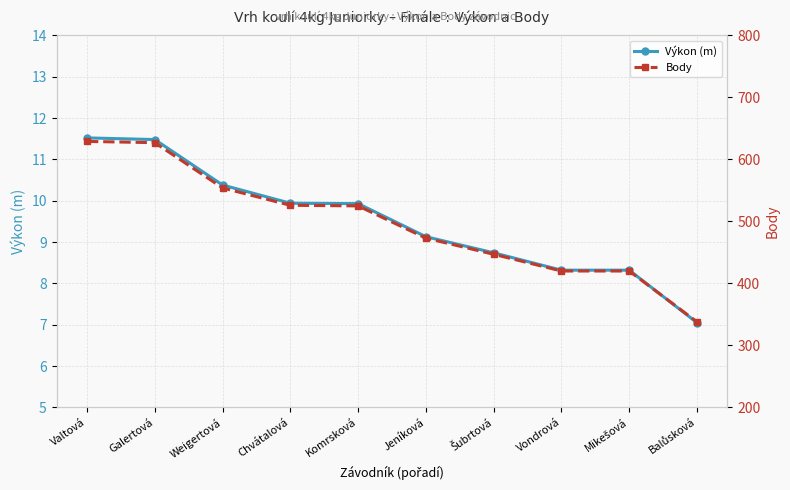

What is the lowest value of the Výkon (m) series?

7.0